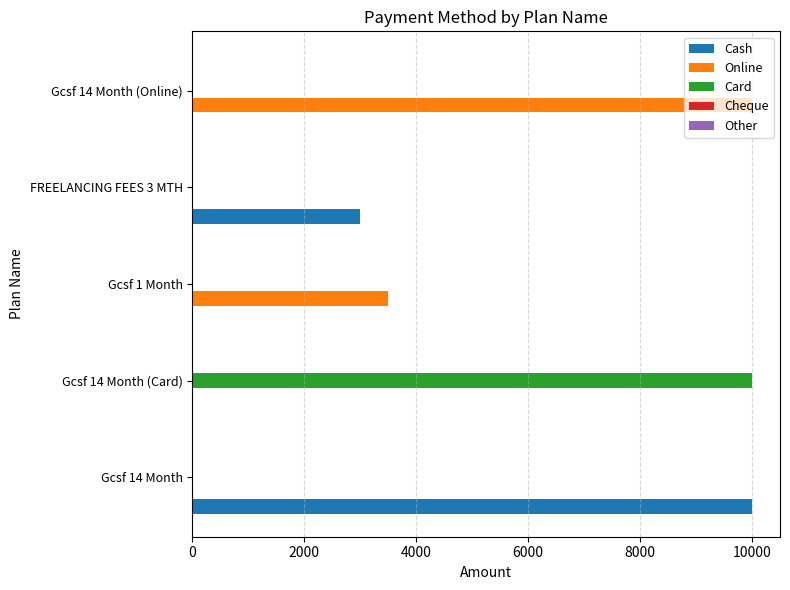

Is the value of Online at Gcsf 14 Month (Online) greater than the value of Cash at FREELANCING FEES 3 MTH?

Yes